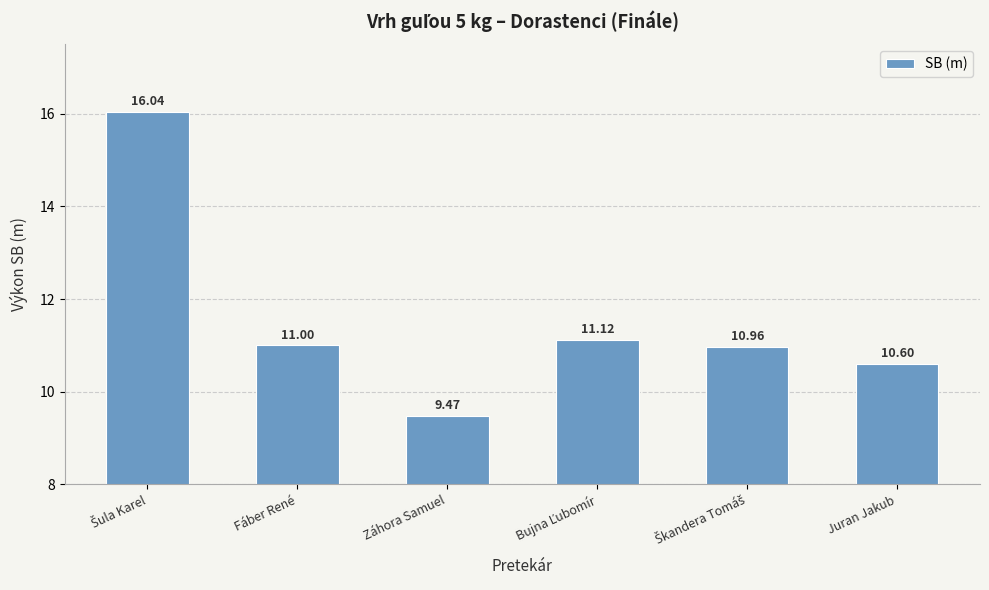

Between Fáber René and Záhora Samuel, which is larger?

Fáber René